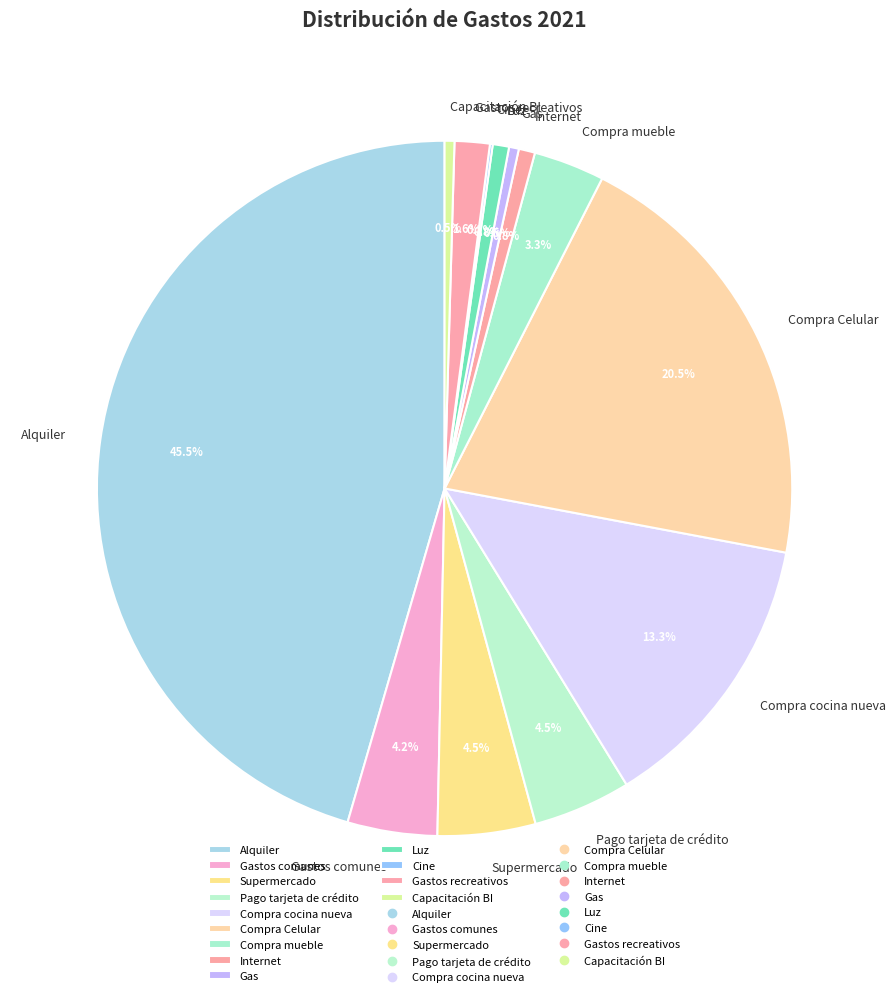

To the nearest percent, what percentage of the pie is Gastos recreativos?

2%